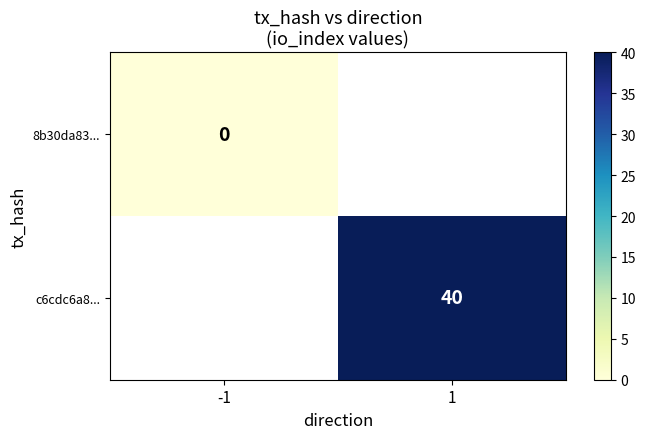

Which label corresponds to the smallest value in the chart?

-1